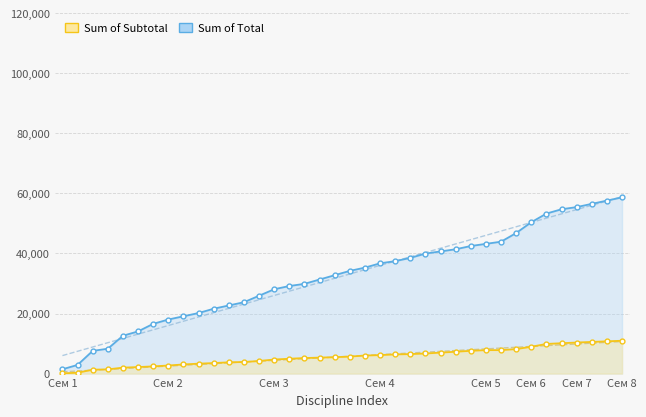

The Sum of Total series shows 14849 at Сем 4. True or false?

False